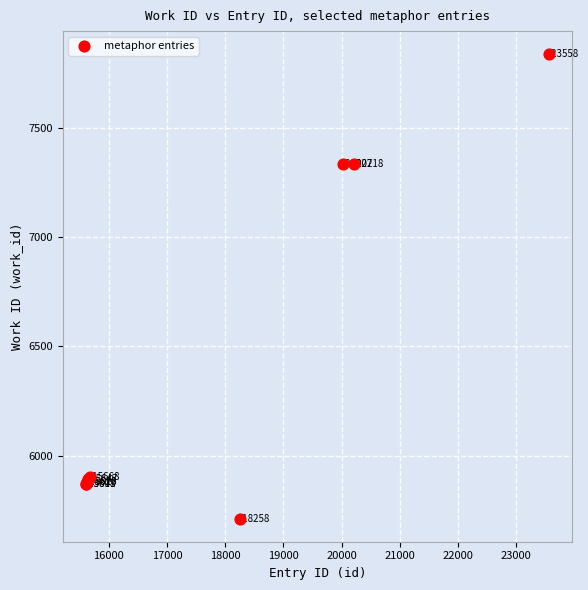

What Y value in the scatter plot is closest to 6773?

7335